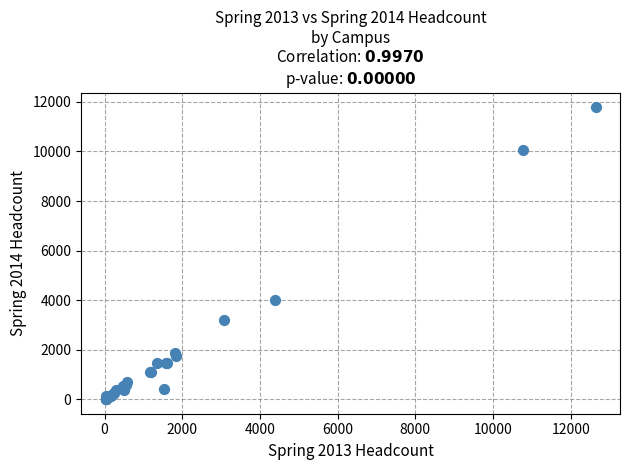

What Y value in the scatter plot is closest to 5900?

4012